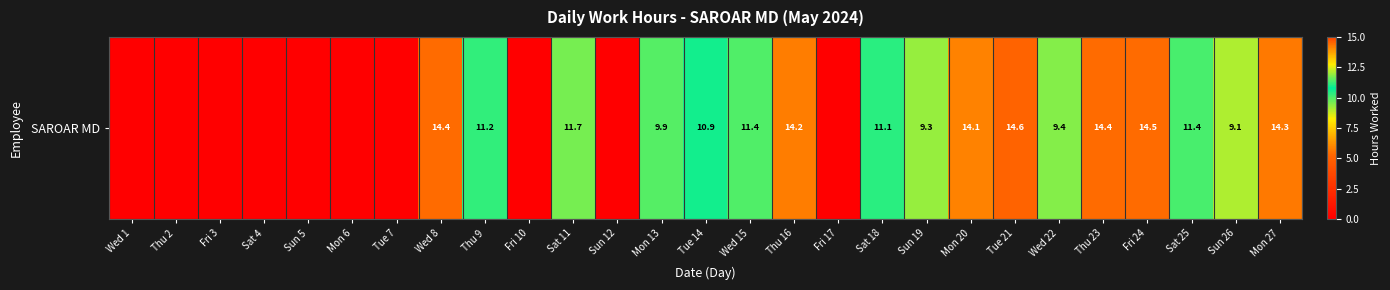

Where does the data first go above 9?

Wed 8